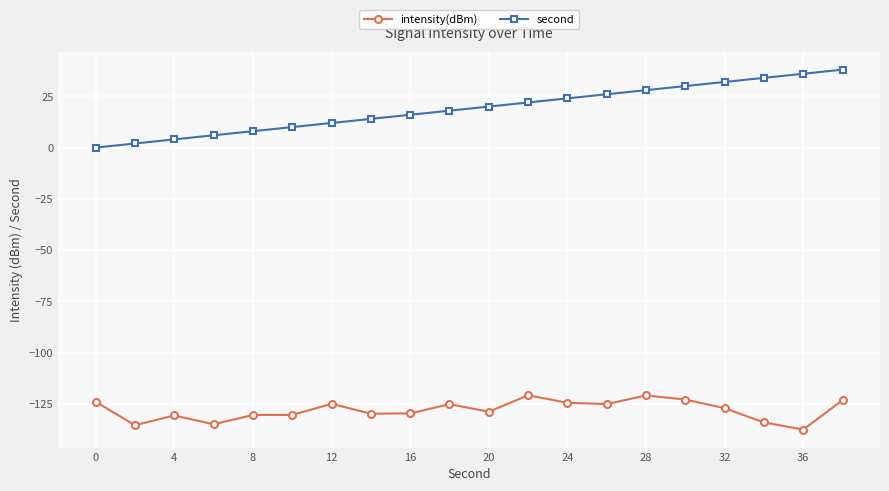

Does the chart display data point markers on the line(s)?

Yes